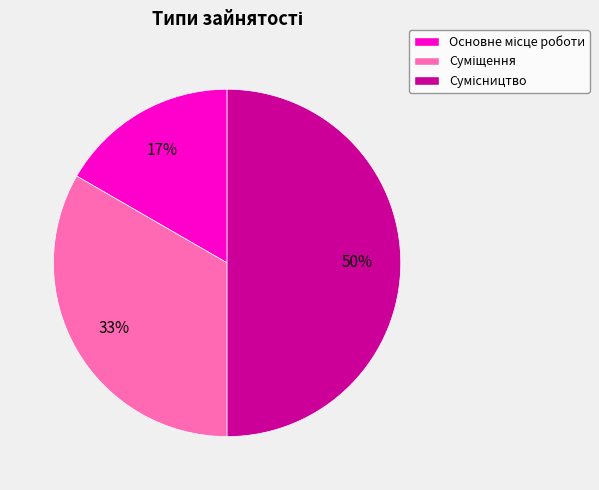

To the nearest percent, what is the average slice percentage?

33%